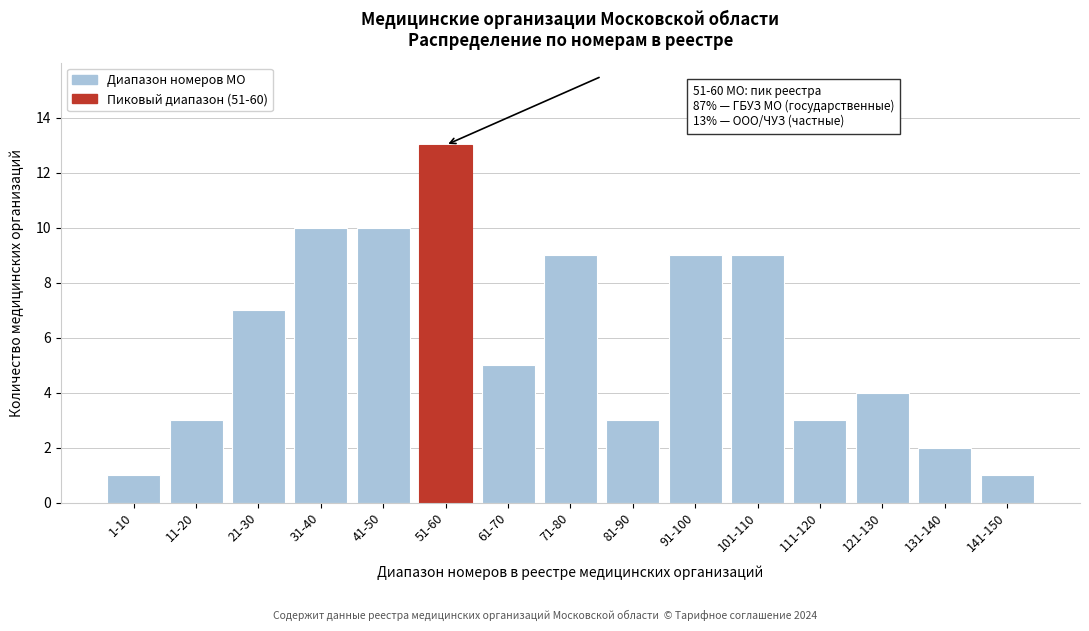

Reading left to right, list all the values displayed in this chart.

1-10=1	11-20=3	21-30=7	31-40=10	41-50=10	51-60=13	61-70=5	71-80=9	81-90=3	91-100=9	101-110=9	111-120=3	121-130=4	131-140=2	141-150=1